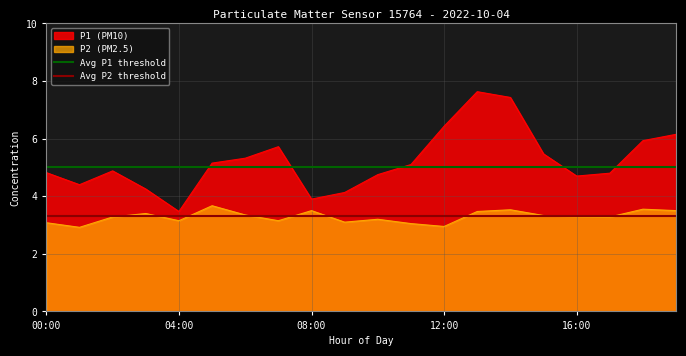

How many lines are shown in the chart?

2